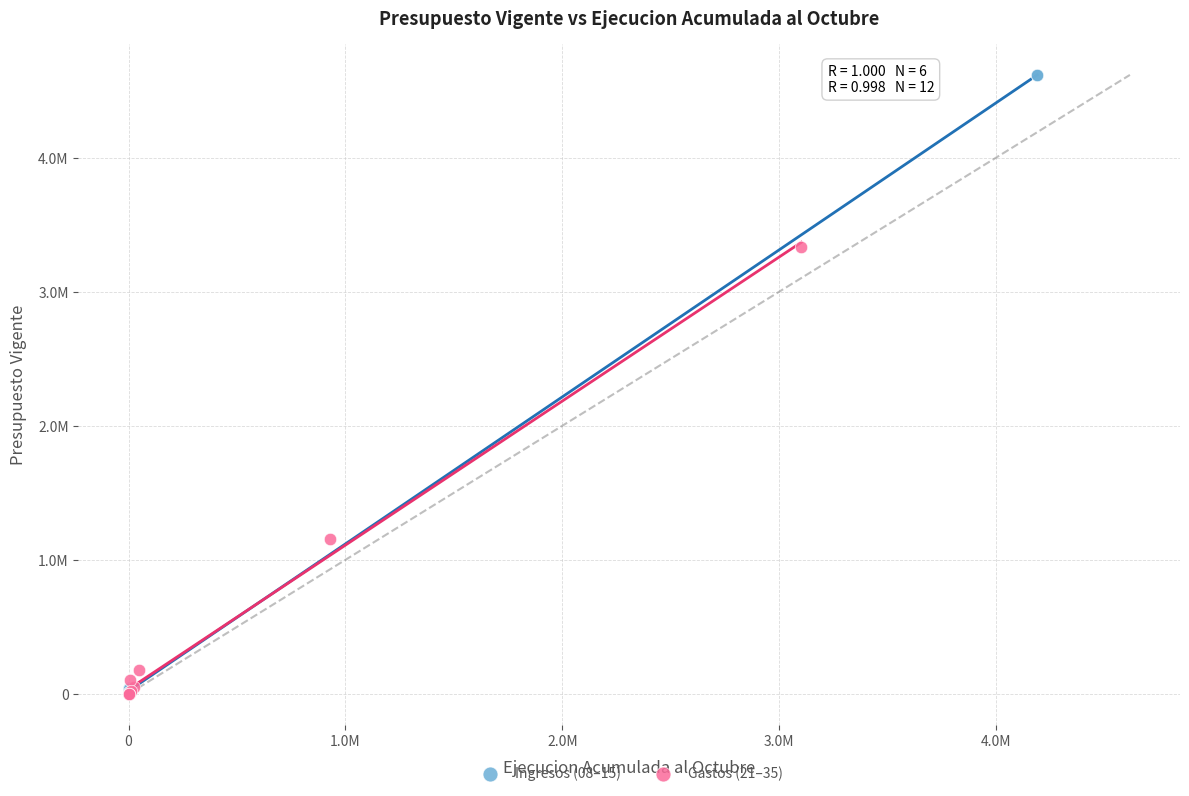

Which series reaches the maximum Y coordinate?

Ingresos (08–15)